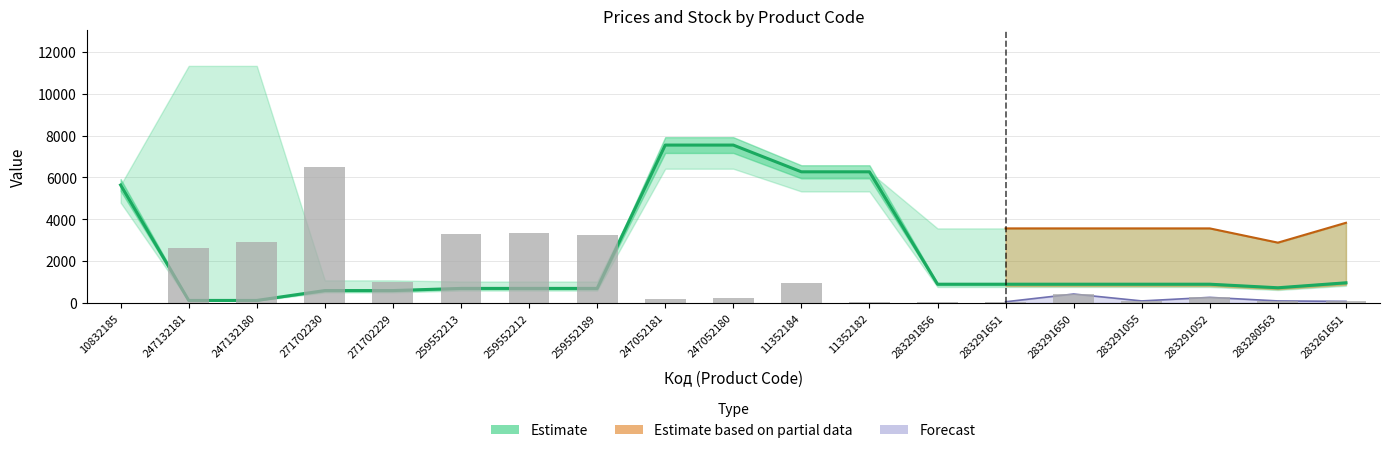

List the labels in order of Доп. ціна value, smallest first.

259552213, 259552212, 259552189, 271702230, 271702229, 283280563, 283291856, 283291651, 283291650, 283291055, 283291052, 283261651, 10832185, 11352184, 11352182, 247052181, 247052180, 247132181, 247132180